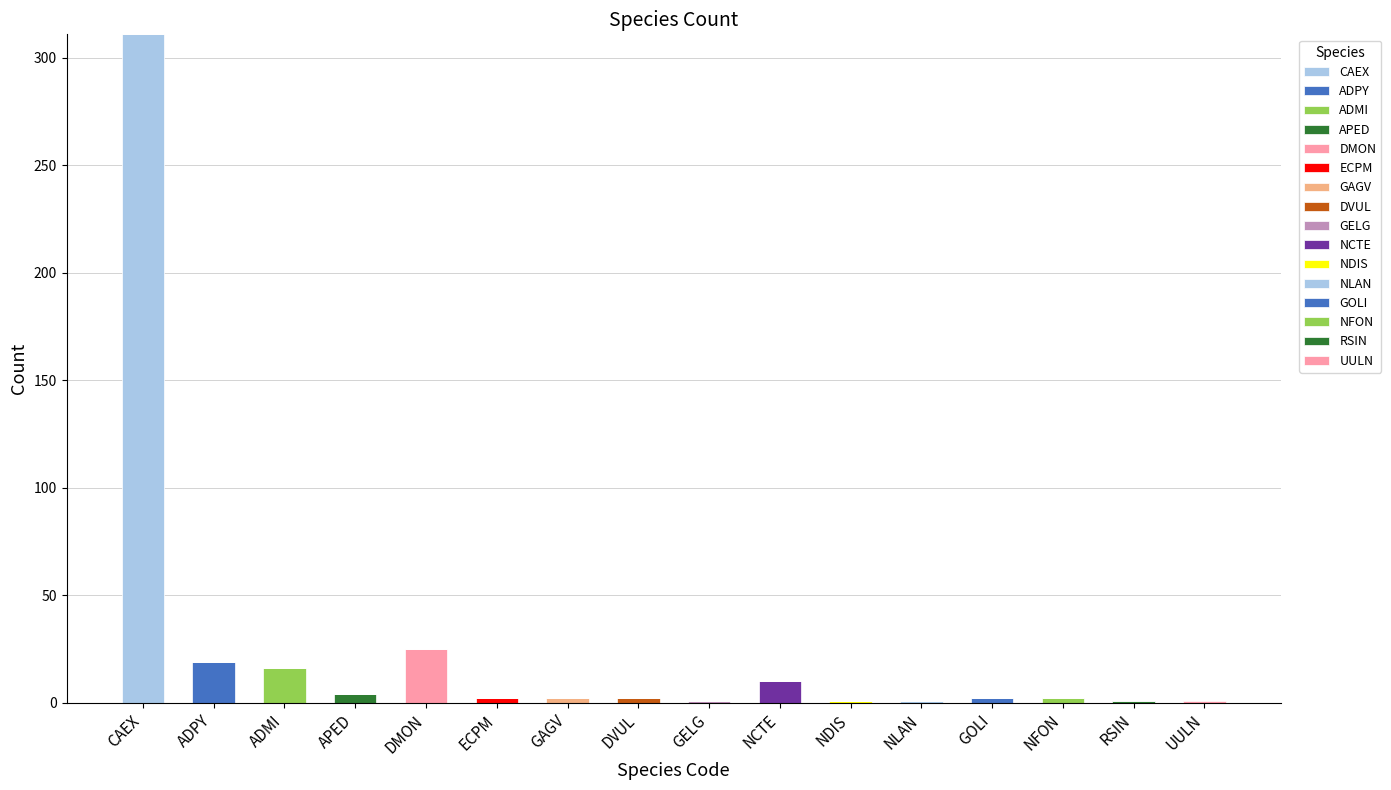

How many values in the CAEX series exceed 0?

1